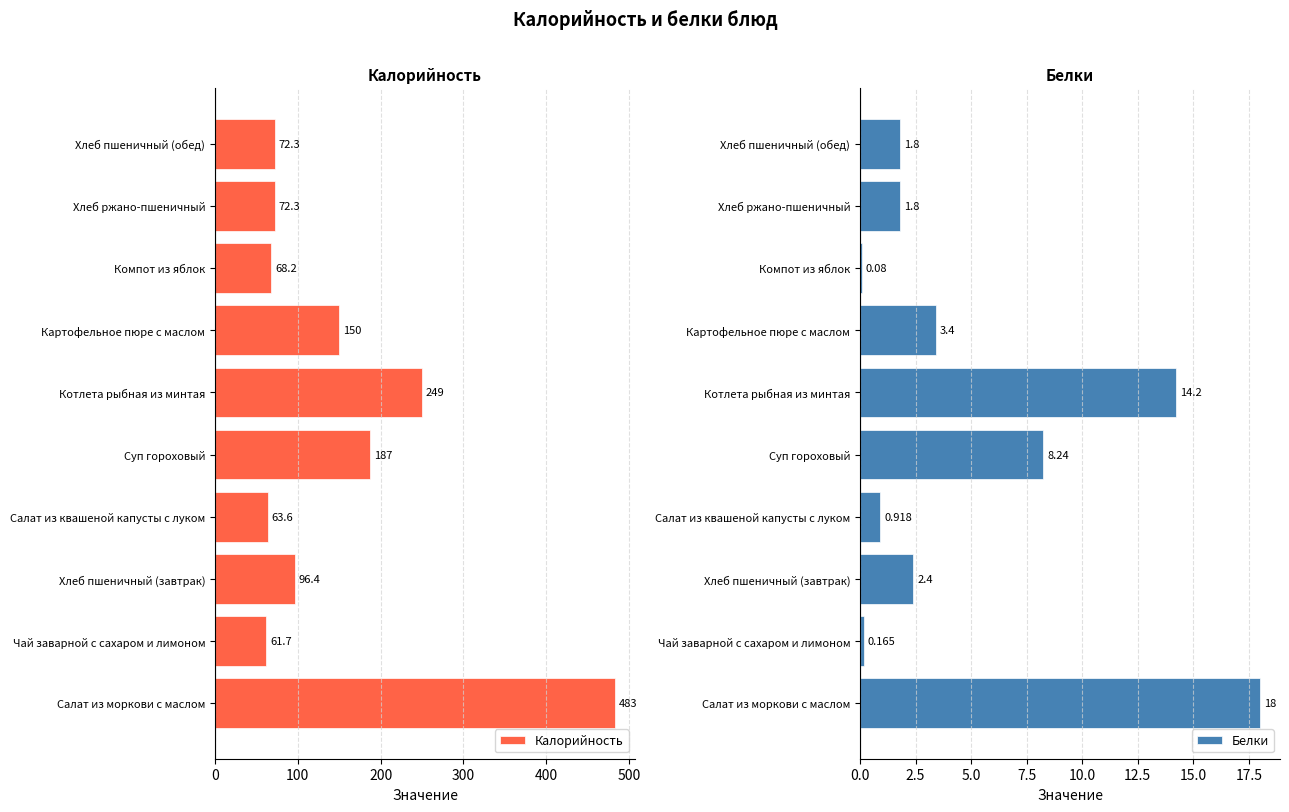

How many groups of bars are there?

10